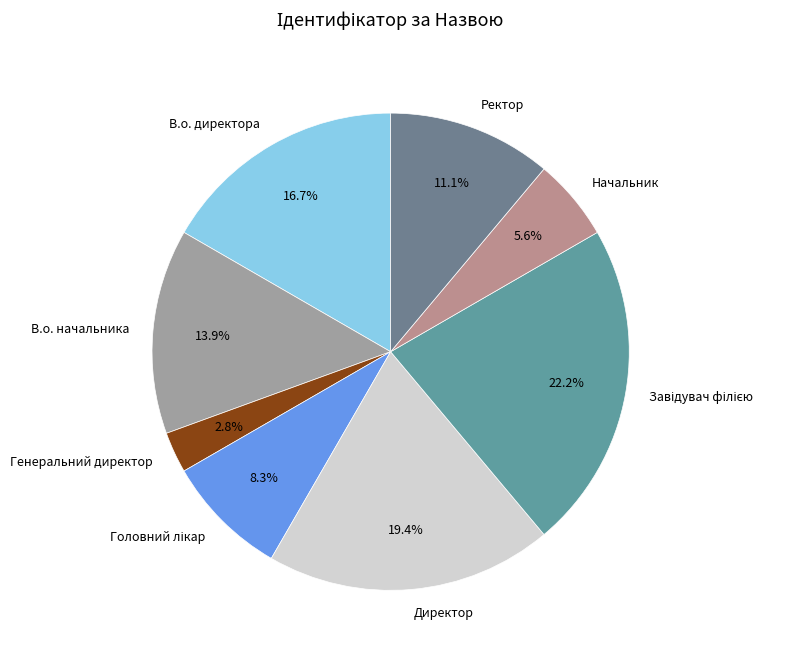

Approximately how many times larger is the value at Ректор compared to Генеральний директор?

4.0